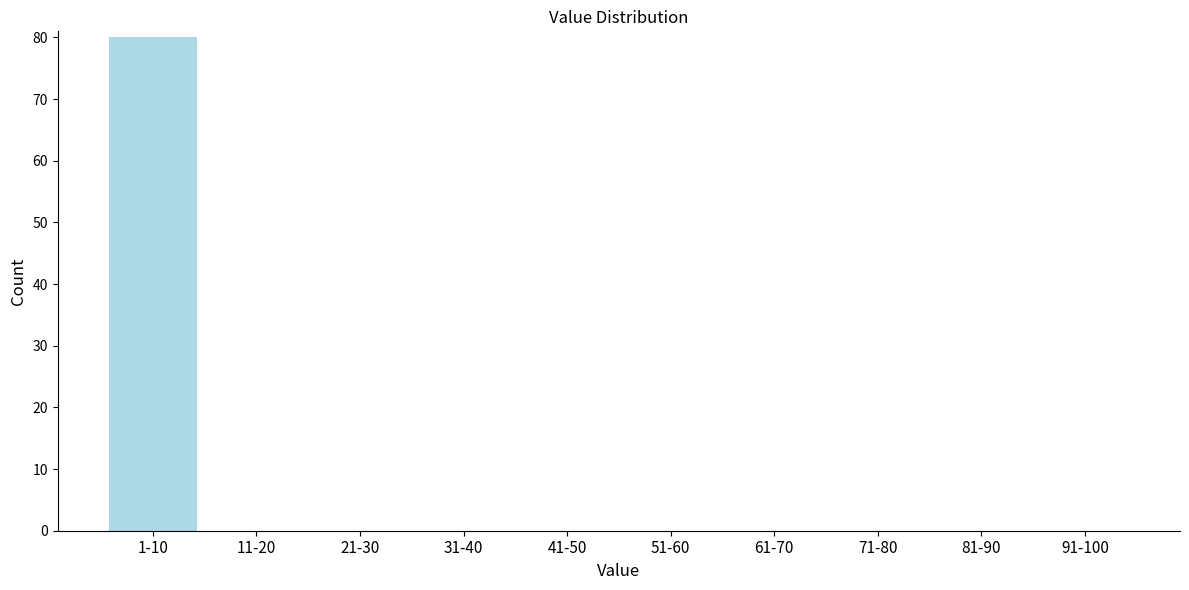

Reading left to right, what are all the values shown in this chart?

1-10=80	11-20=0	21-30=0	31-40=0	41-50=0	51-60=0	61-70=0	71-80=0	81-90=0	91-100=0